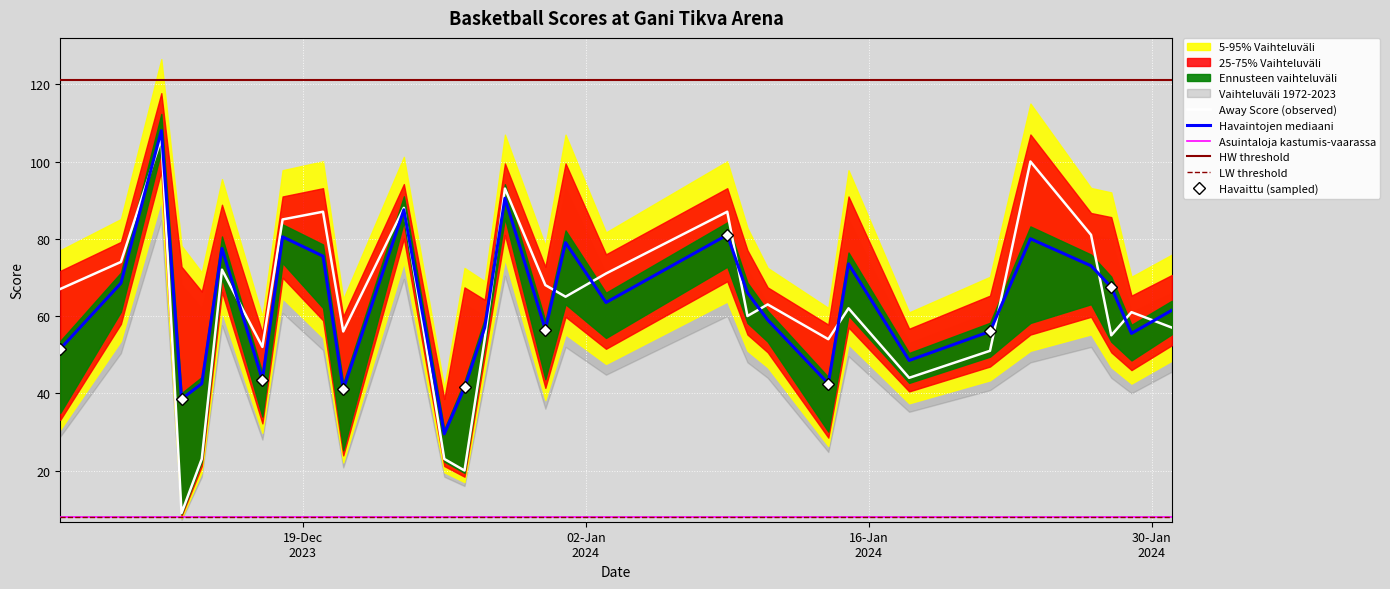

Approximately how many times larger is the value at 14-12-2023 compared to 26-12-2023?

1.0